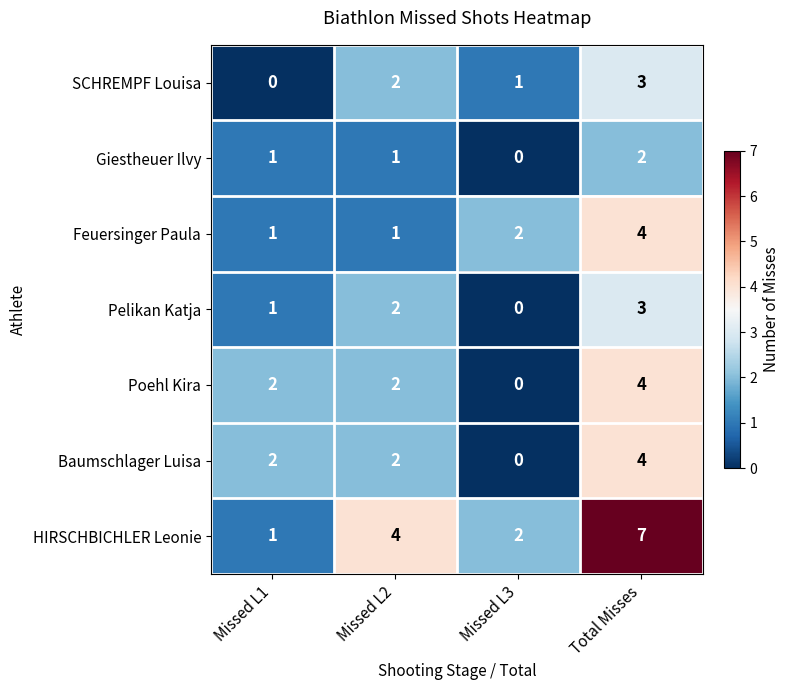

The Pelikan Katja series shows 1 at Missed L2. True or false?

False